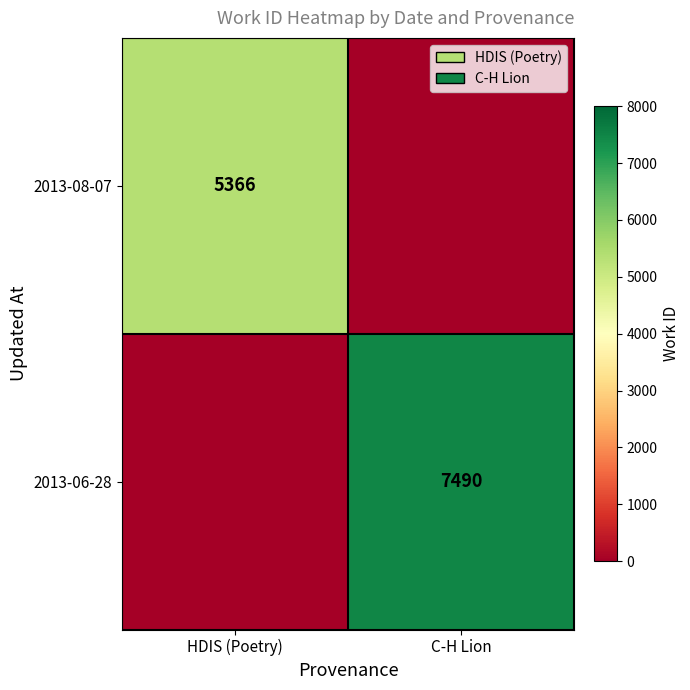

True or false: 2013-06-28 has a value of 12227 at C-H Lion.

False